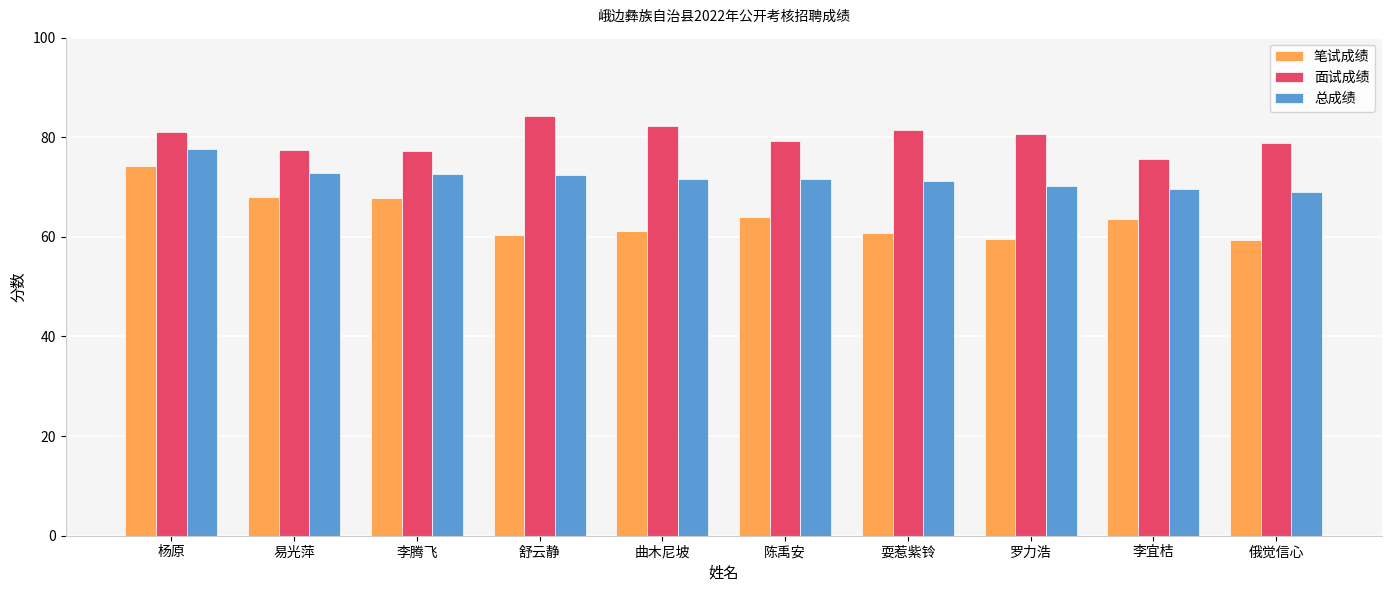

What is the difference between the highest and lowest values at 李宜桔?

12.2